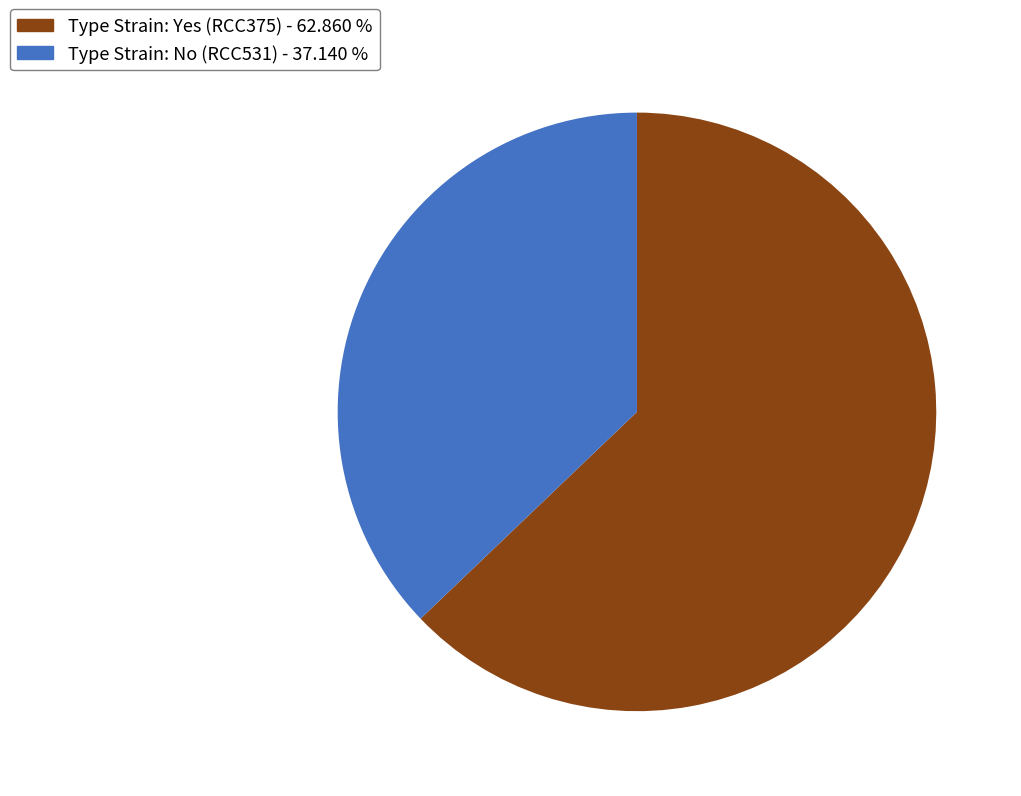

Is there a majority slice in this chart?

Yes